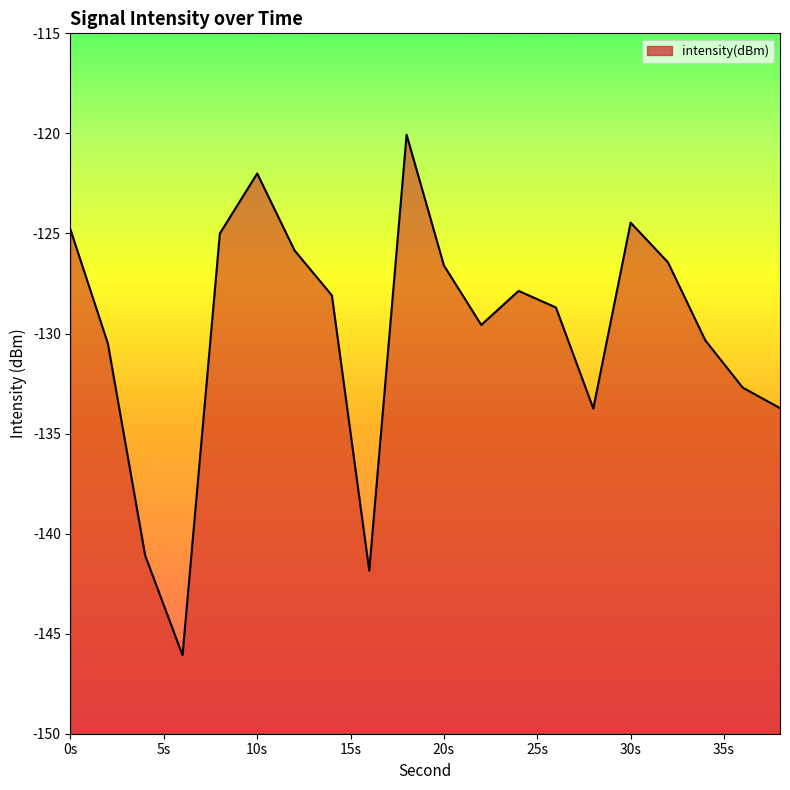

What is the average value?

-130.0